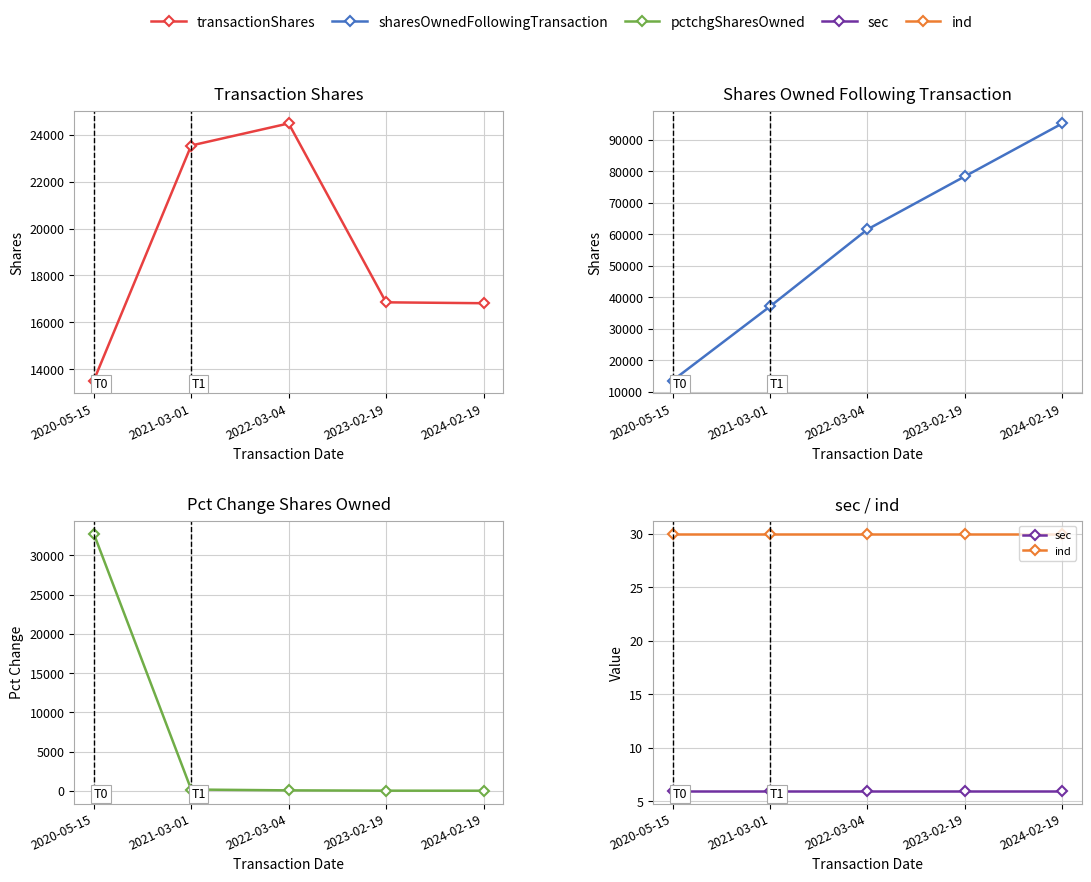

The value of sharesOwnedFollowingTransaction at 2022-03-04 is 61552. True or false?

True